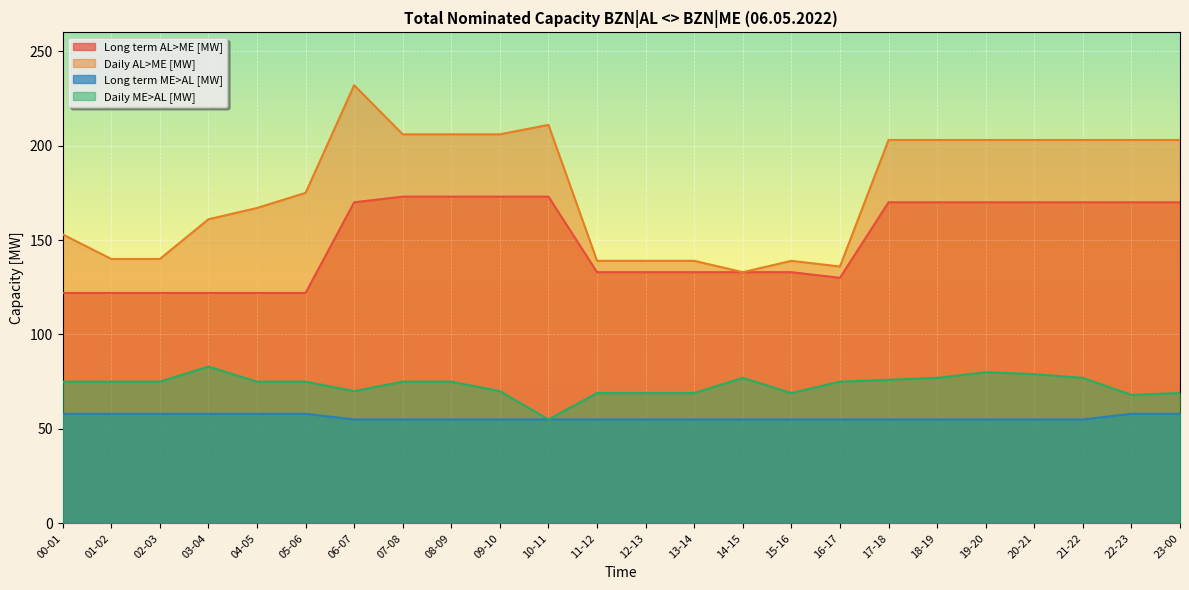

Which series changed the most between 00-01 and 15-16?

Daily AL>ME [MW]